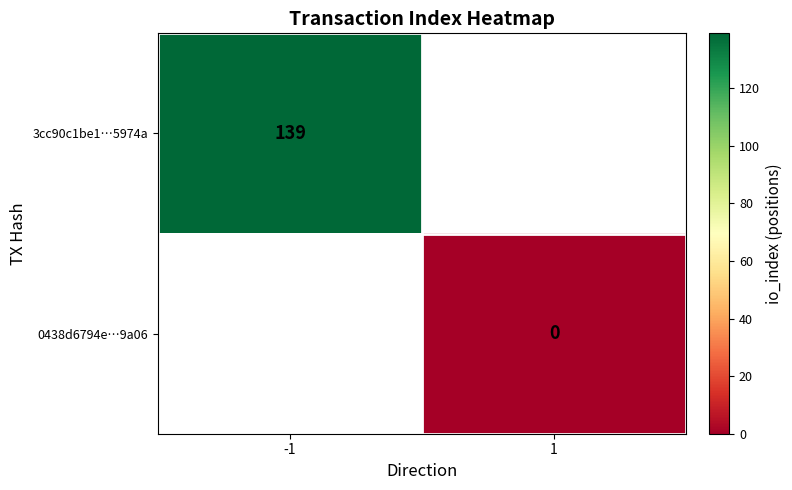

True or false: 3cc90c1be1…5974a has a value of 139 at -1.

True